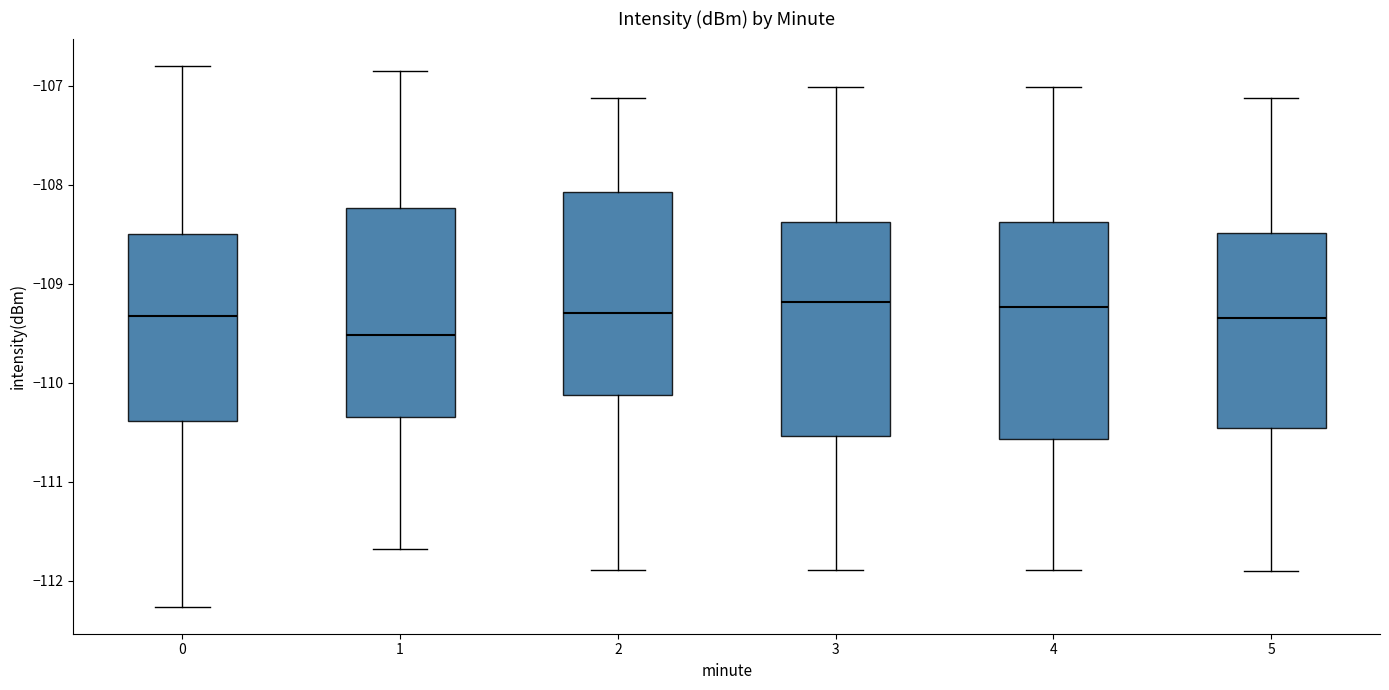

Reading left to right, transcribe this box plot: for each box, give where its median line is, the range the box spans, and where its two whiskers end, as read against the y-axis. The values are not printed on the chart, so give them approximately, as read against the axis.

0: median -109.3, box -110.4 to -108.5, whiskers -112.3 to -106.8
1: median -109.5, box -110.3 to -108.2, whiskers -111.7 to -106.8
2: median -109.3, box -110.1 to -108.1, whiskers -111.9 to -107.1
3: median -109.2, box -110.5 to -108.4, whiskers -111.9 to -107.0
4: median -109.2, box -110.6 to -108.4, whiskers -111.9 to -107.0
5: median -109.3, box -110.5 to -108.5, whiskers -111.9 to -107.1